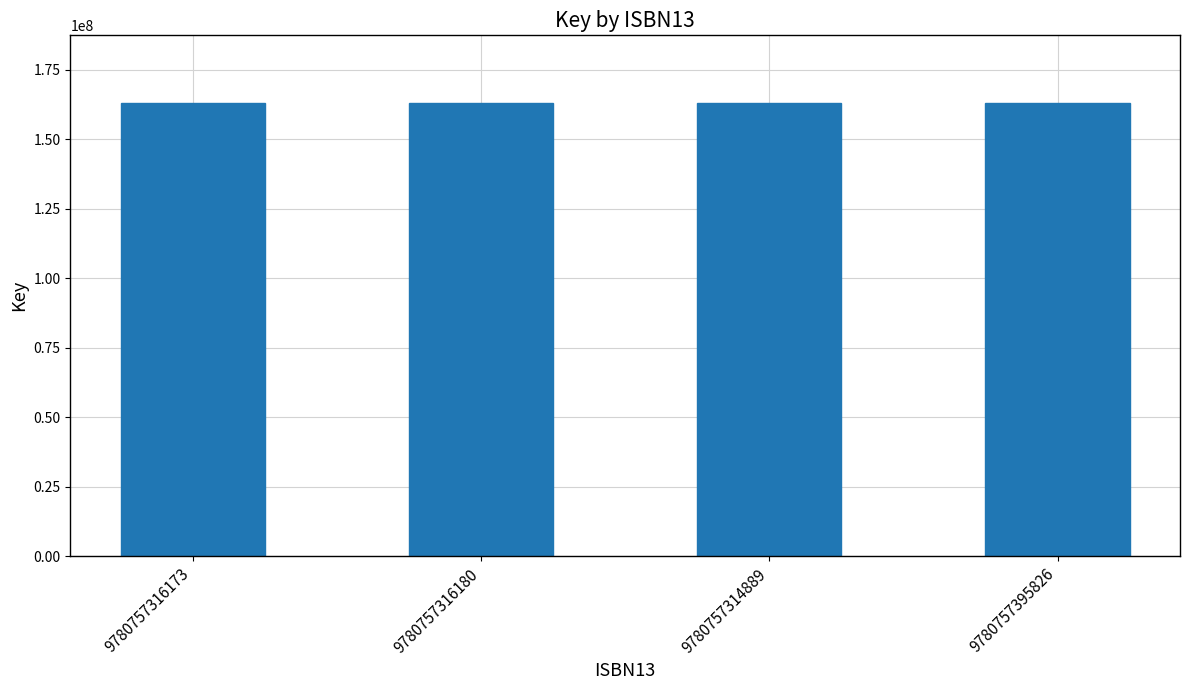

What is the minimum value shown in the chart?

162987676